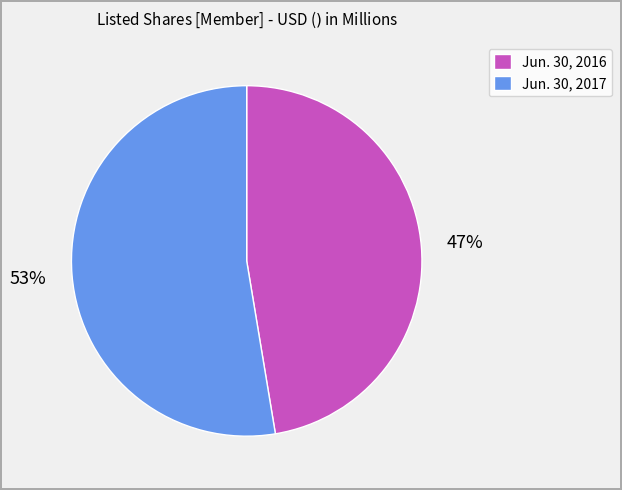

What is the ratio of the value at Jun. 30, 2017 to the value at Jun. 30, 2016?

1.1